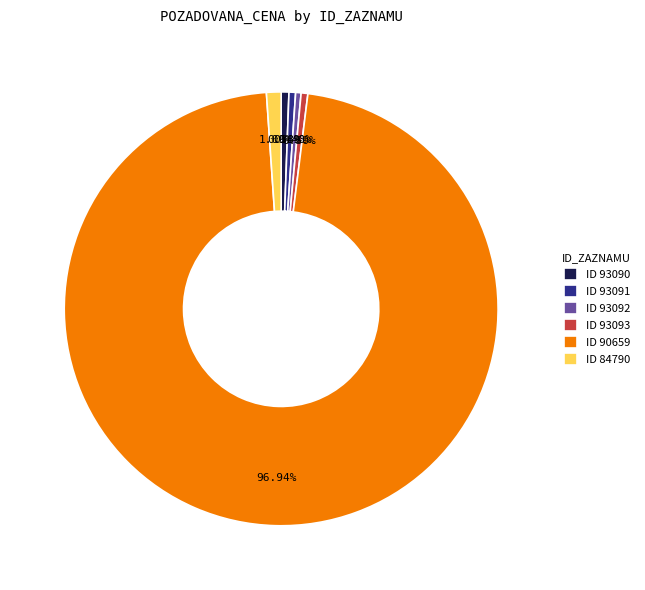

Is there a majority slice in this chart?

Yes